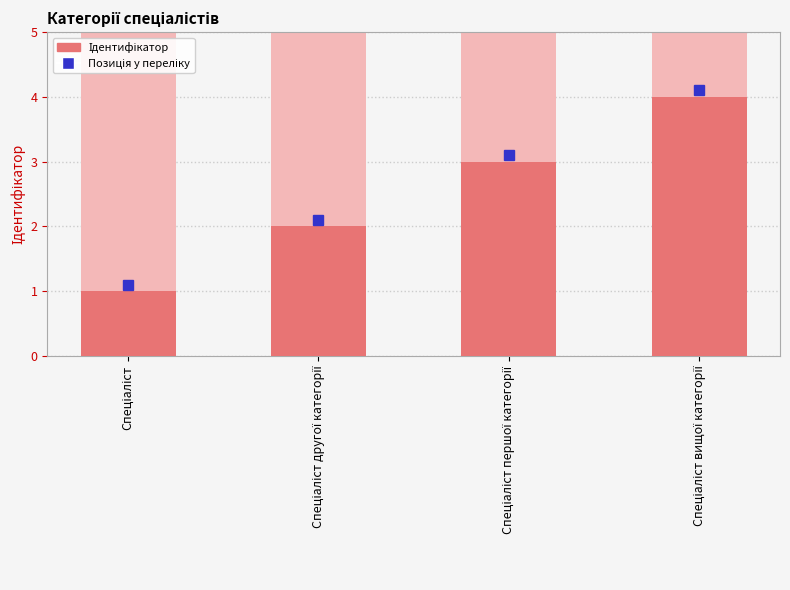

Read the value at Спеціаліст першої категорії.

3